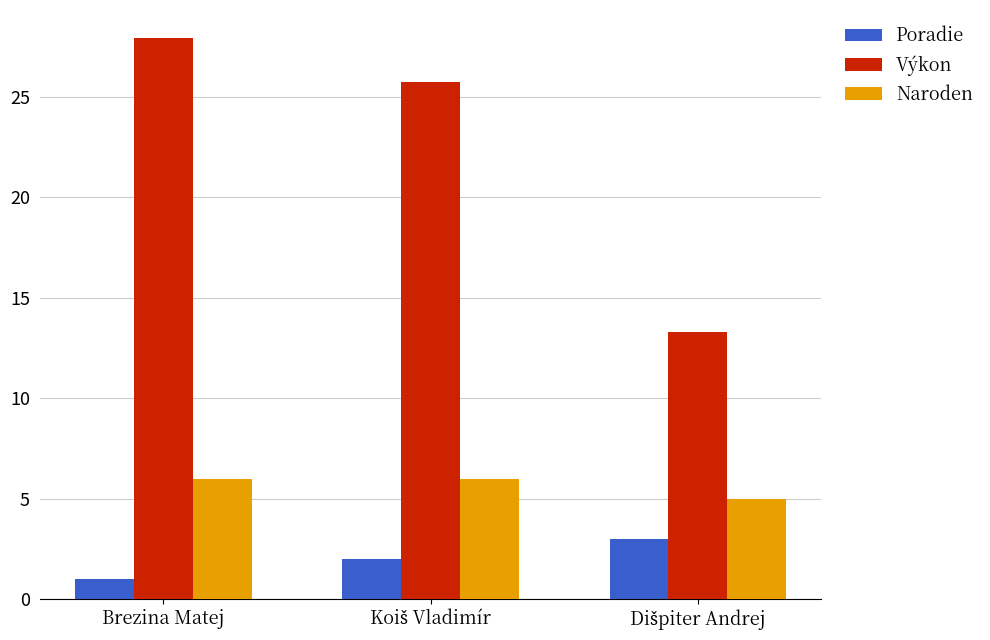

What is the smallest value displayed?

1.0